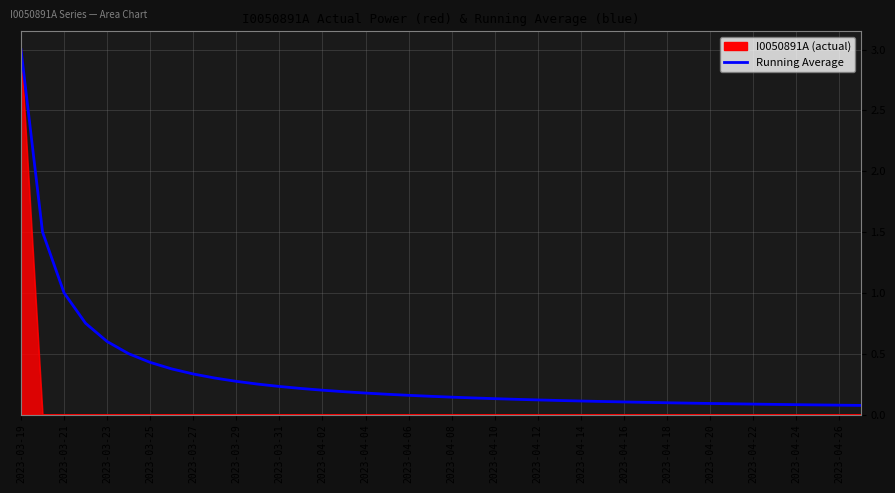

Rank the series by their average value, from highest to lowest.

Running Average, I0050891A (actual)